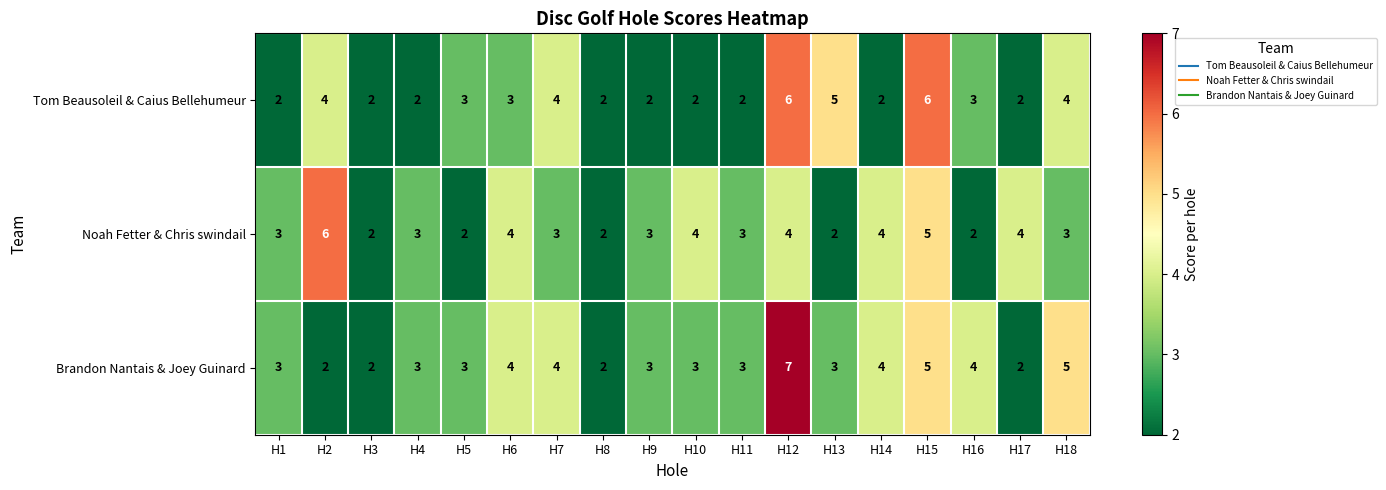

Rank the series at H16 from lowest to highest value.

Noah Fetter & Chris swindail, Tom Beausoleil & Caius Bellehumeur, Brandon Nantais & Joey Guinard